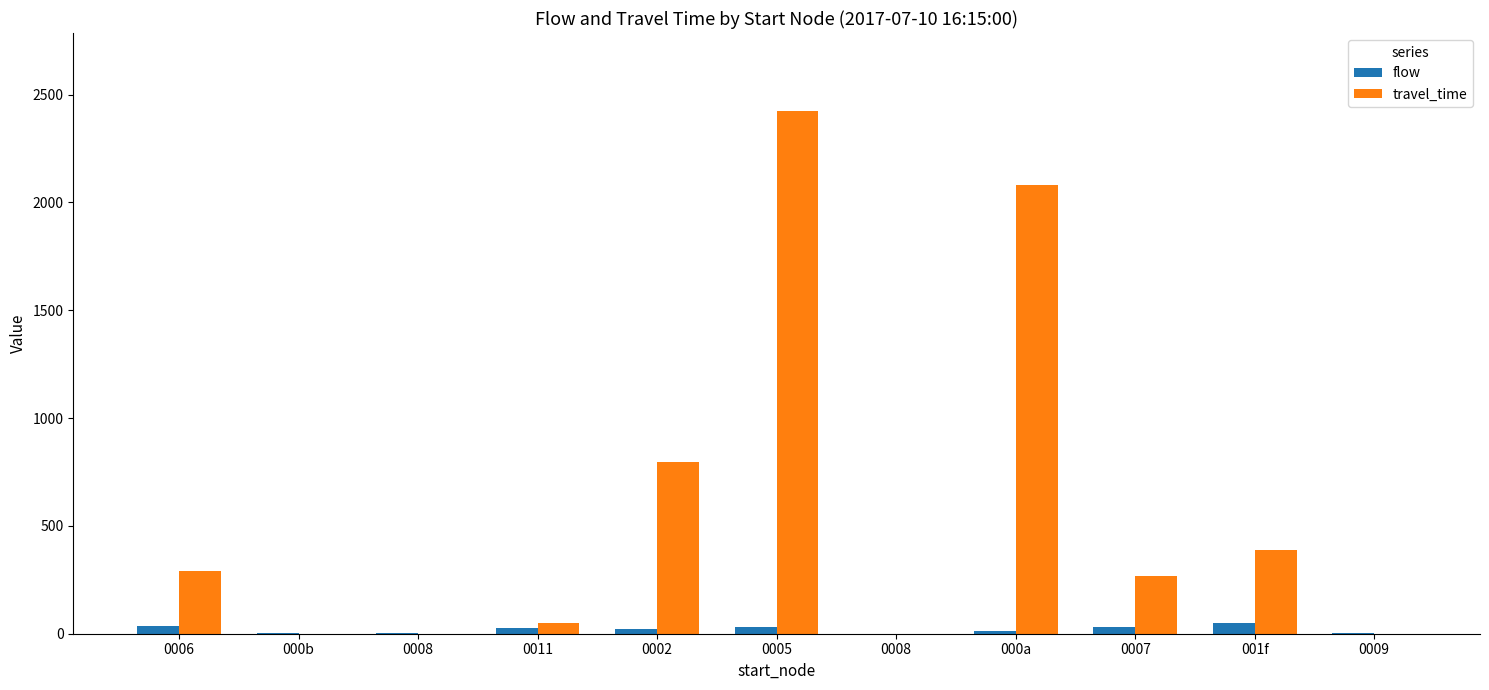

Count the number of data series in this chart.

2